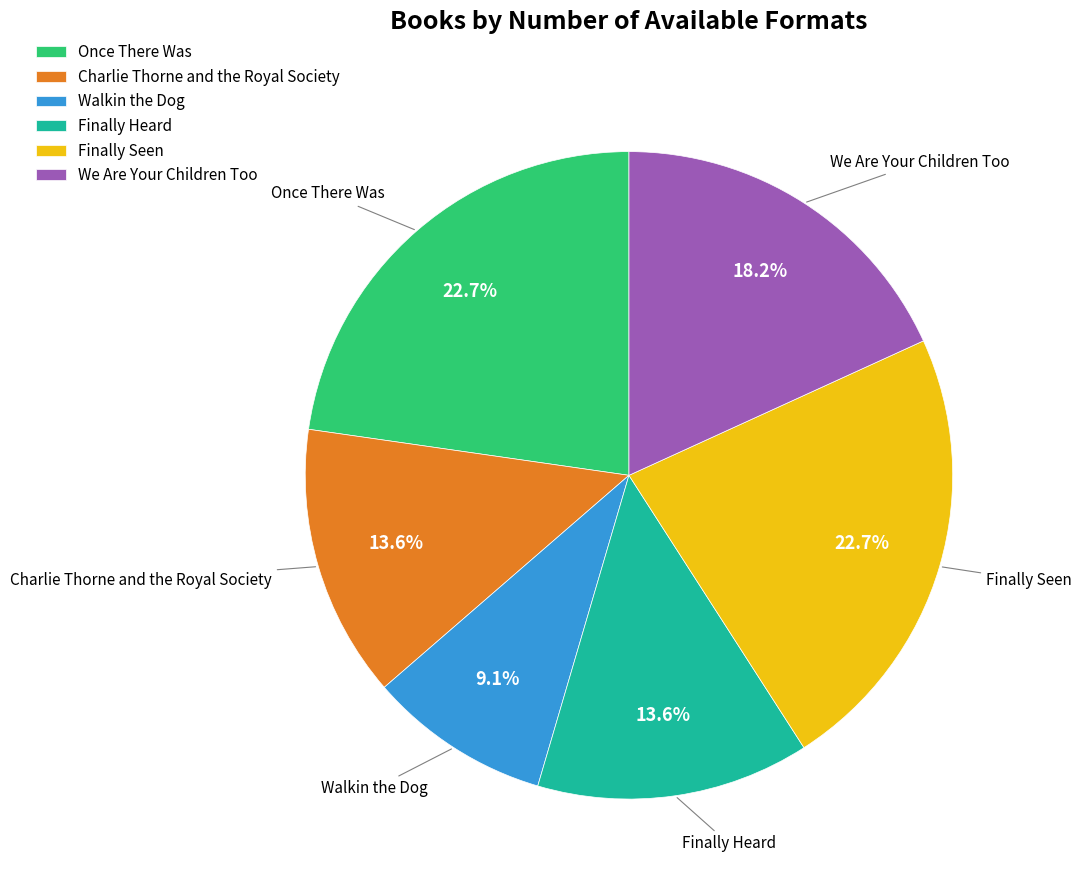

Which has a higher value, Finally Seen or Walkin the Dog?

Finally Seen